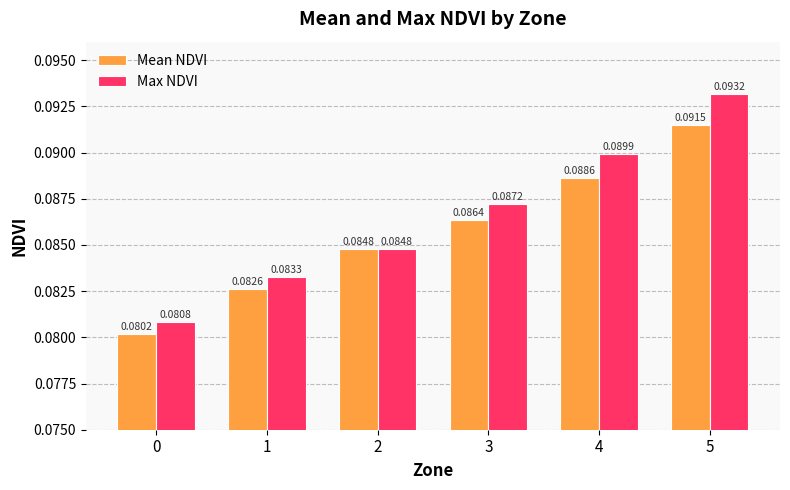

What is the sum of all Mean NDVI values?

0.5